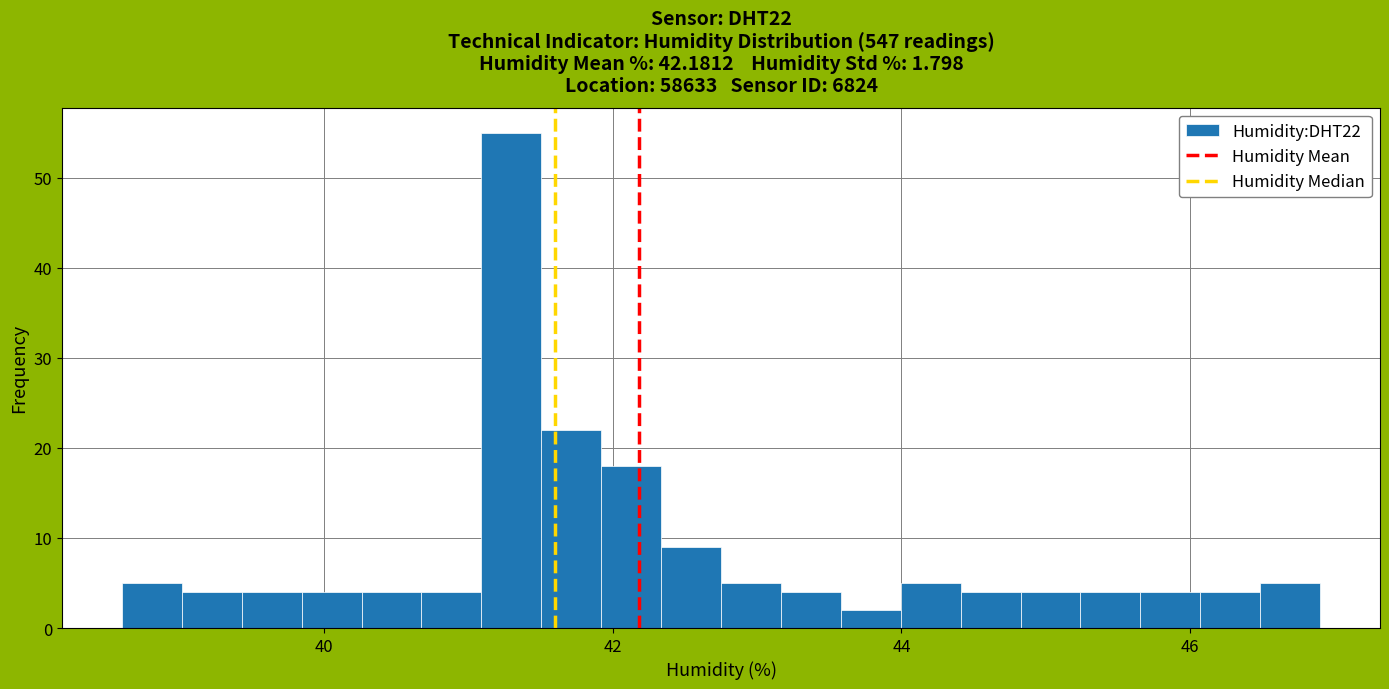

Read against the x-axis, roughly where is the centre of the tallest bar?

41.2